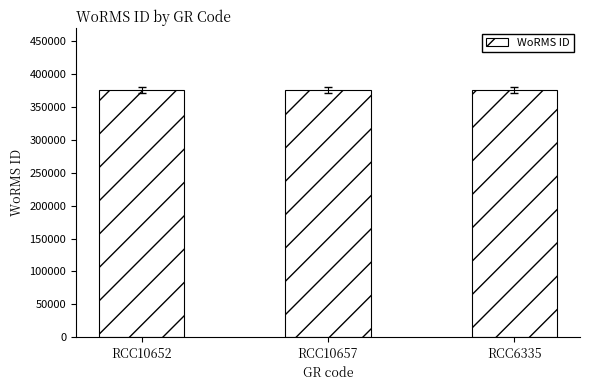

What is the maximum value shown in the chart?

376357